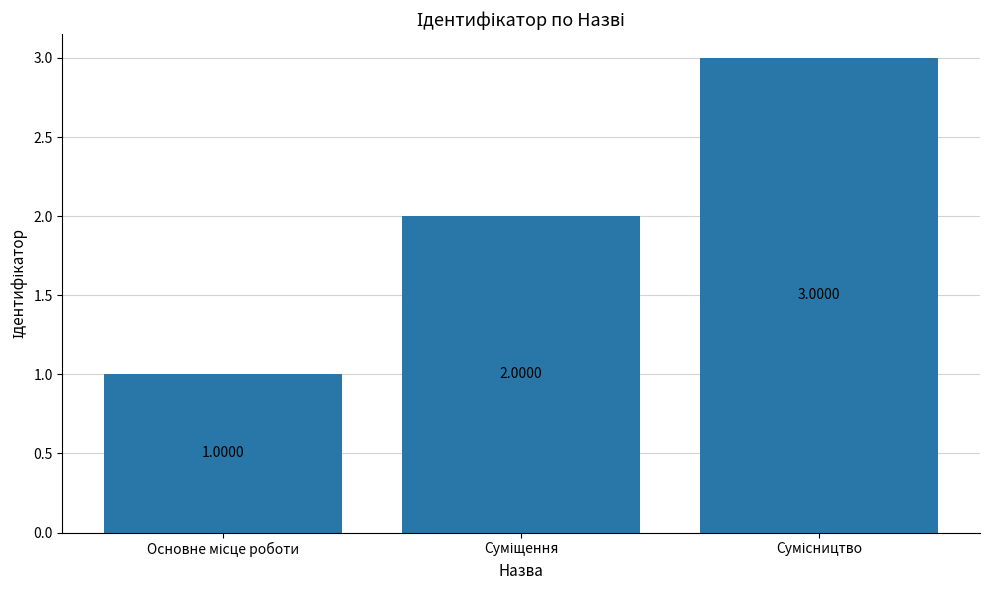

The value at Суміщення is 2. True or false?

True